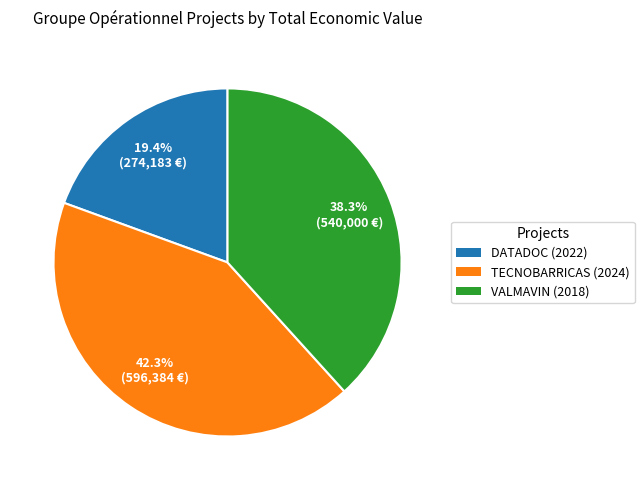

What percentage is the TECNOBARRICAS (2024) slice, to the nearest percent?

42%